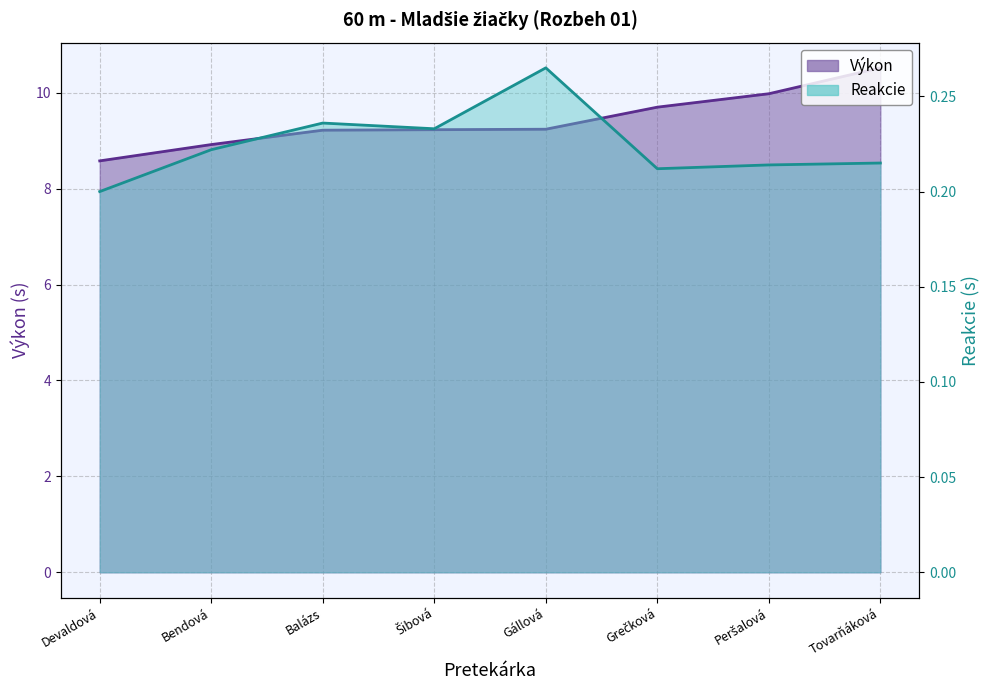

What is the smallest value displayed?

0.2